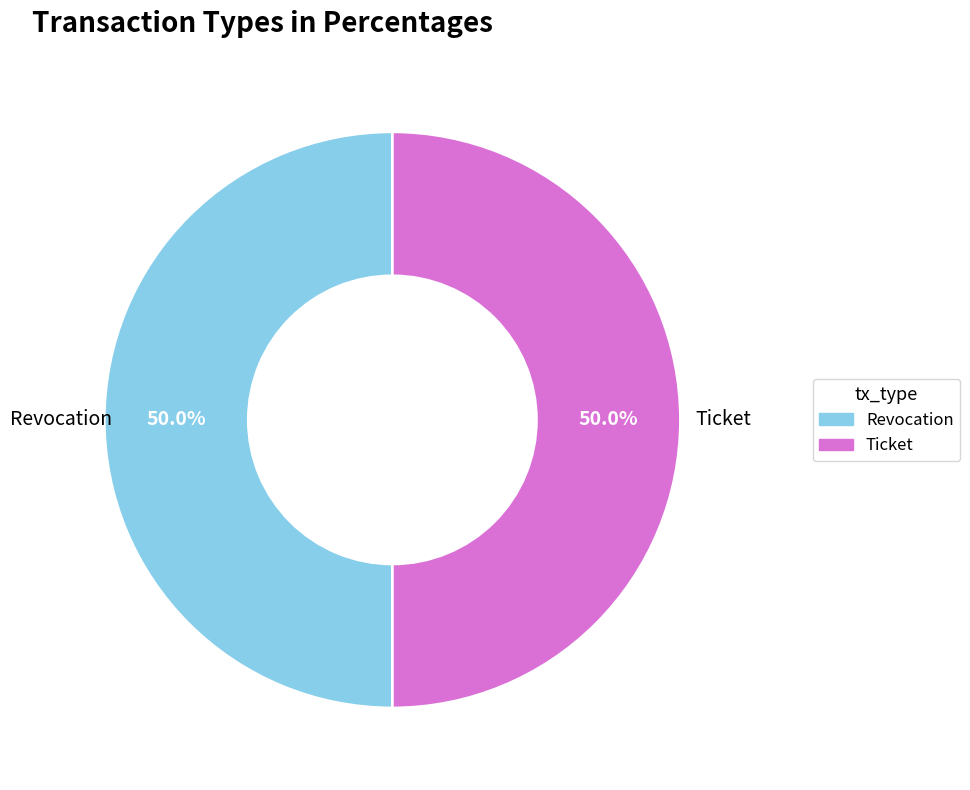

What percentage is NOT represented by Revocation?

50.0%